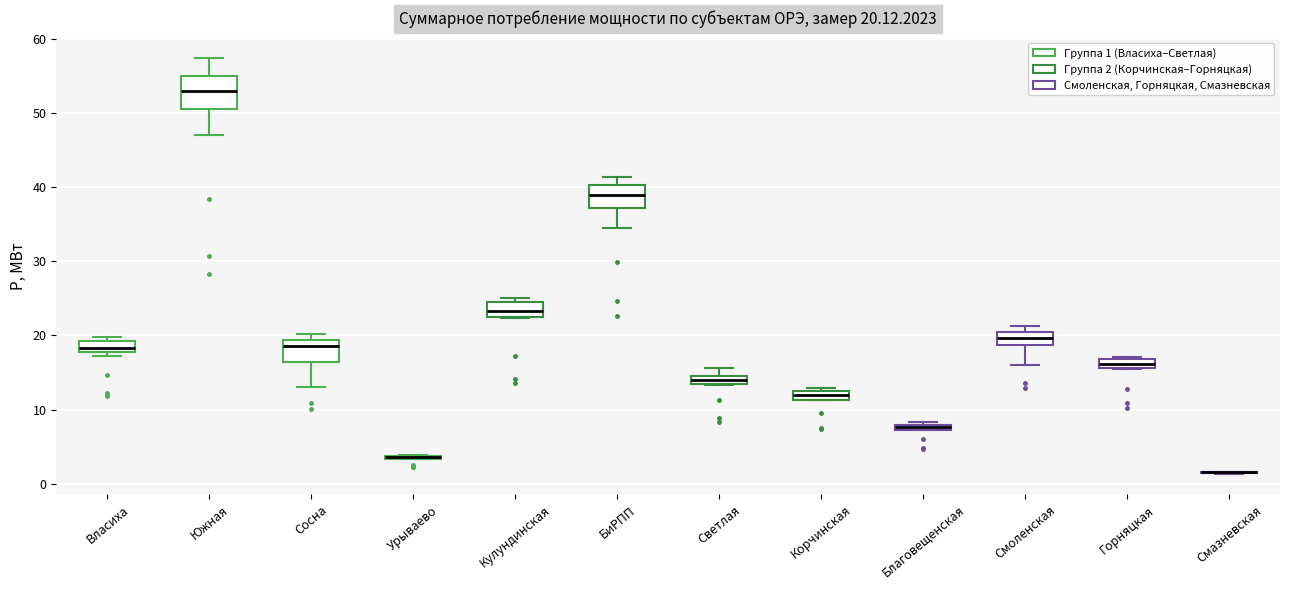

Which box is the tallest, from its lower edge to its upper edge?

Южная